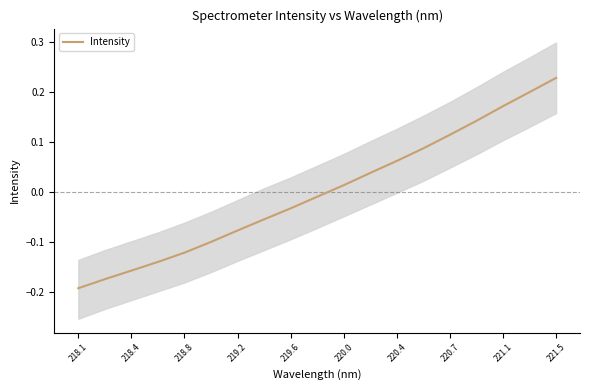

What is the smallest value displayed?

-0.2